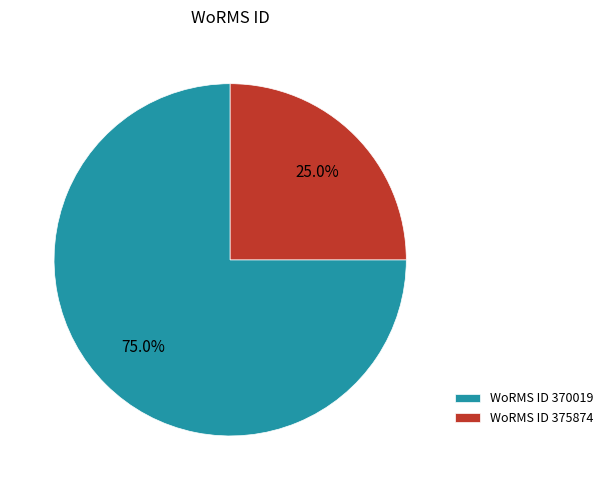

What is the ratio of the value at WoRMS ID 370019 to the value at WoRMS ID 375874?

3.0